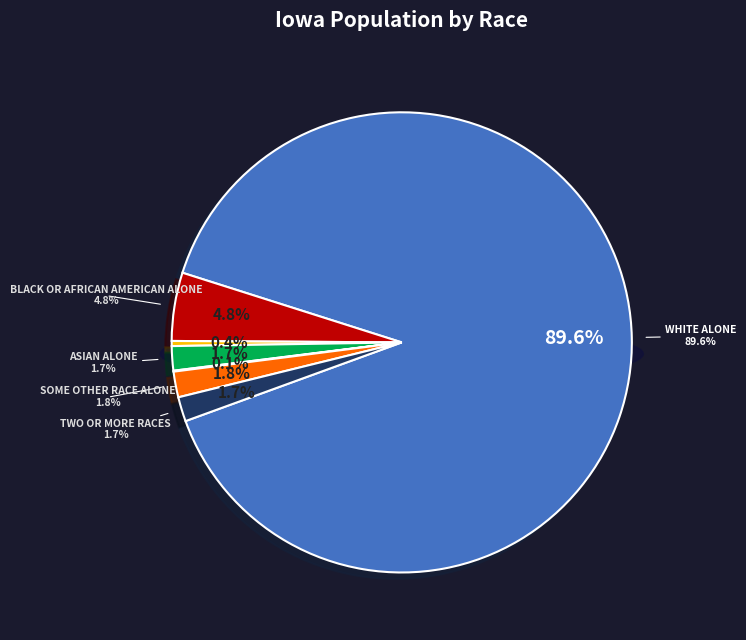

Count the number of slices in the pie.

7